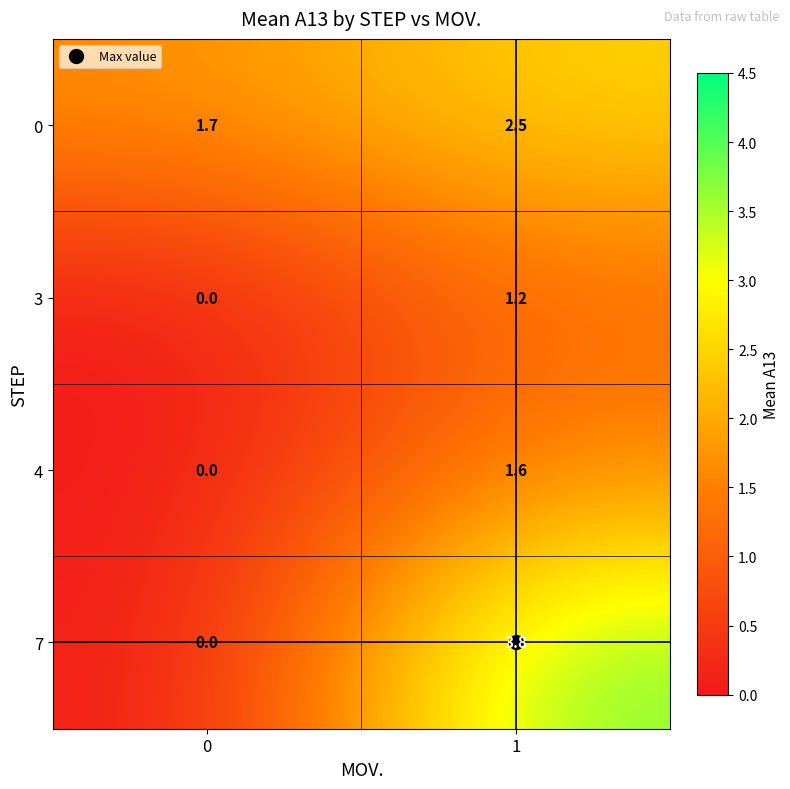

What is the maximum value shown in the chart?

3.8